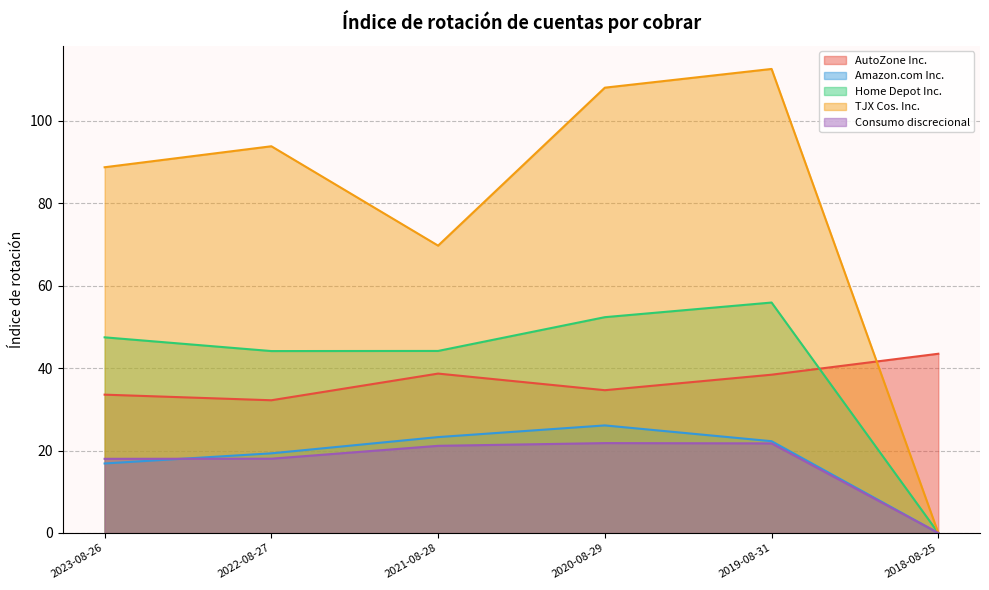

True or false: Amazon.com Inc. and AutoZone Inc. intersect in this chart.

False